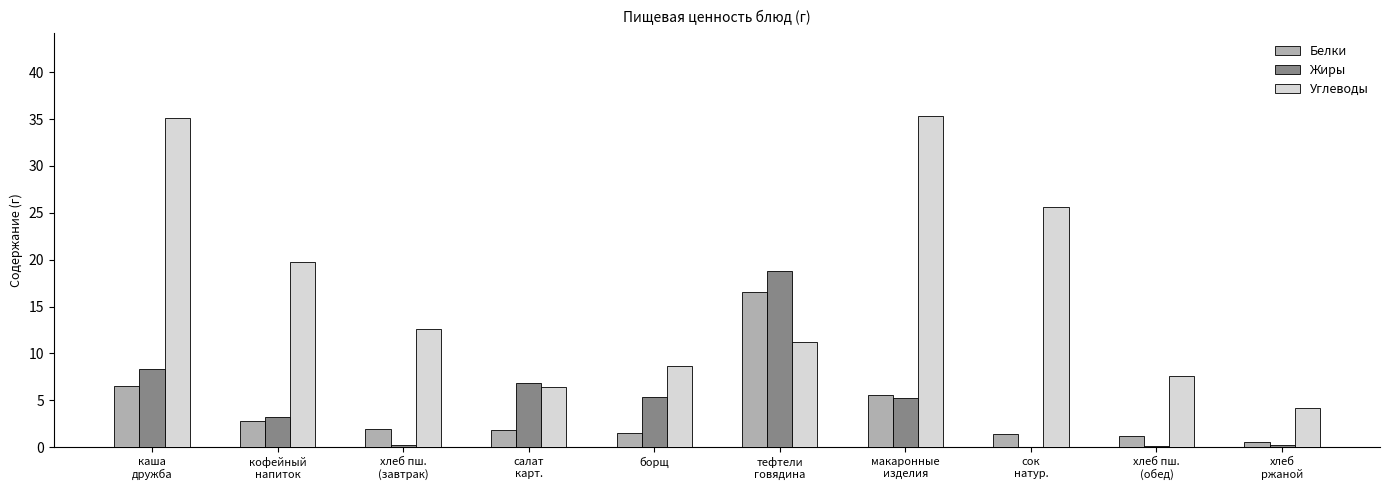

What value does the Белки series have at борщ?

1.5